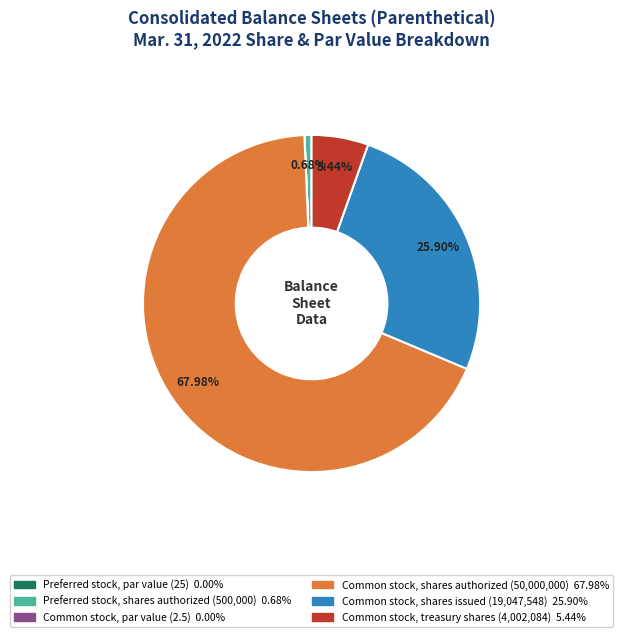

Is there any slice that represents more than half of the pie?

Yes